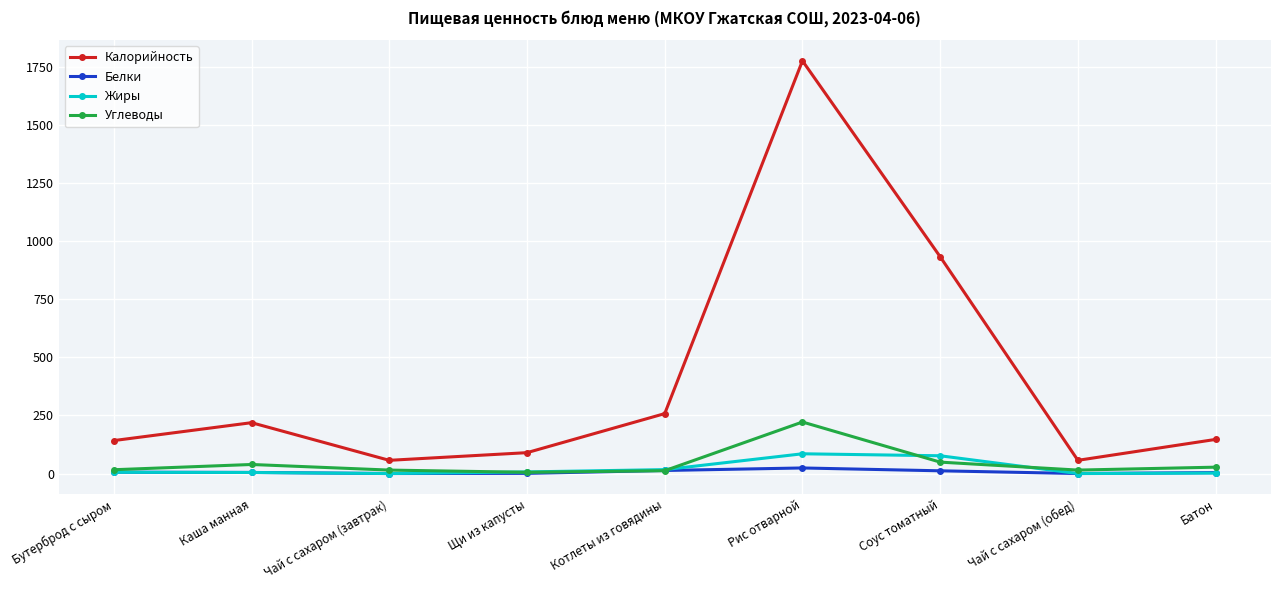

True or false: Углеводы has a value of 5.5 at Щи из капусты.

True